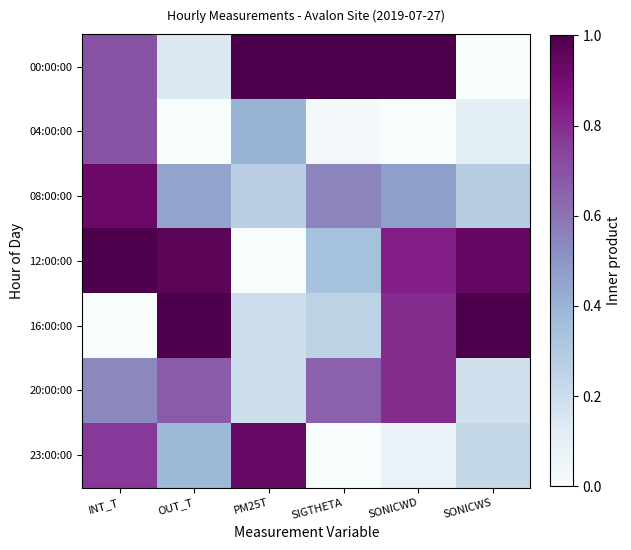

What is the difference between the highest and lowest values at SONICWD?

1.0